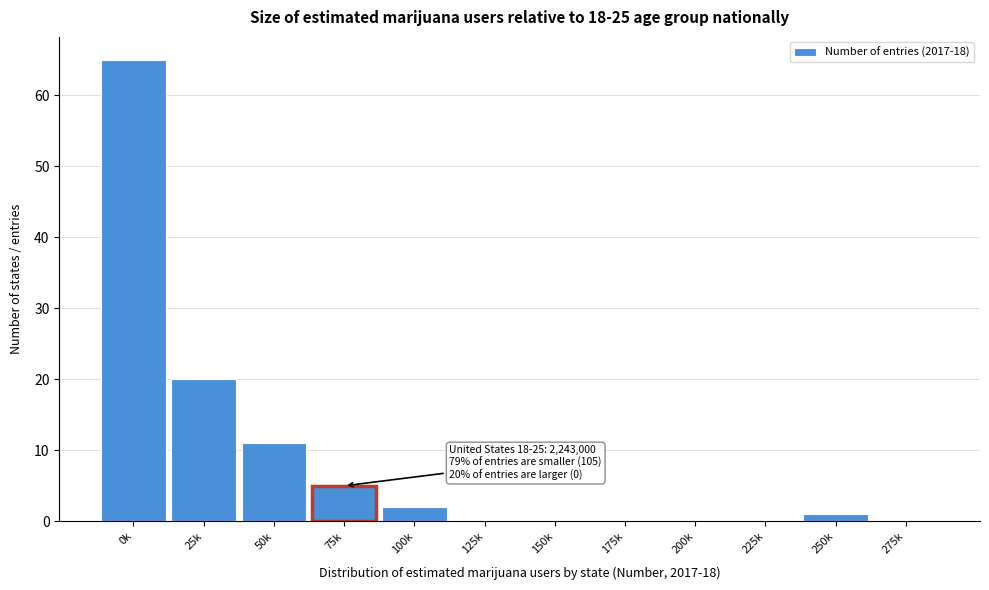

Reading left to right, what are all the values shown in this chart?

0k=65	25k=20	50k=11	75k=5	100k=2	125k=0	150k=0	175k=0	200k=0	225k=0	250k=1	275k=0